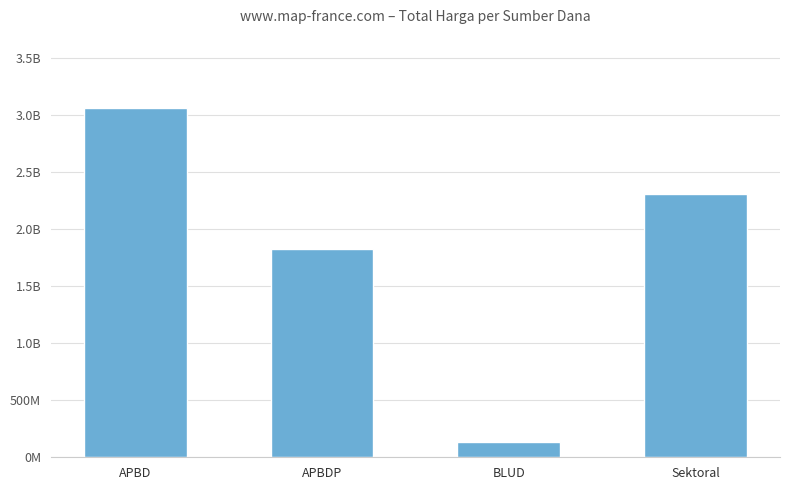

Are the bars horizontal?

No